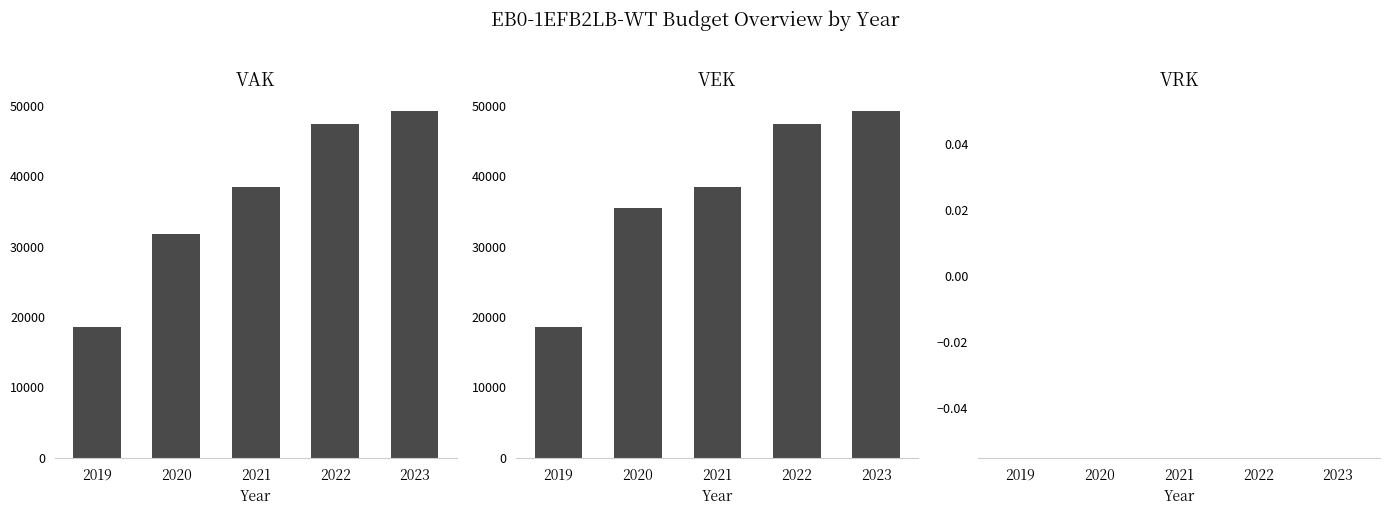

What is the difference between the VAK values at 2019 and 2023?

30544